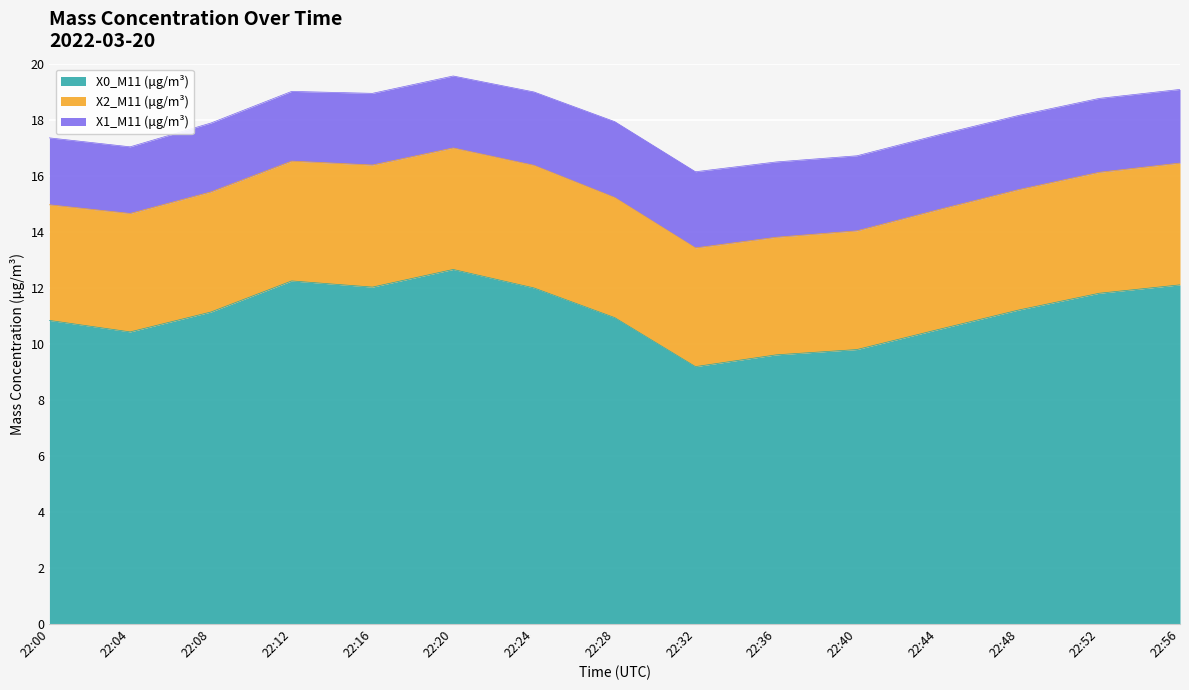

Between 22:44 and 22:08, which is larger?

22:08